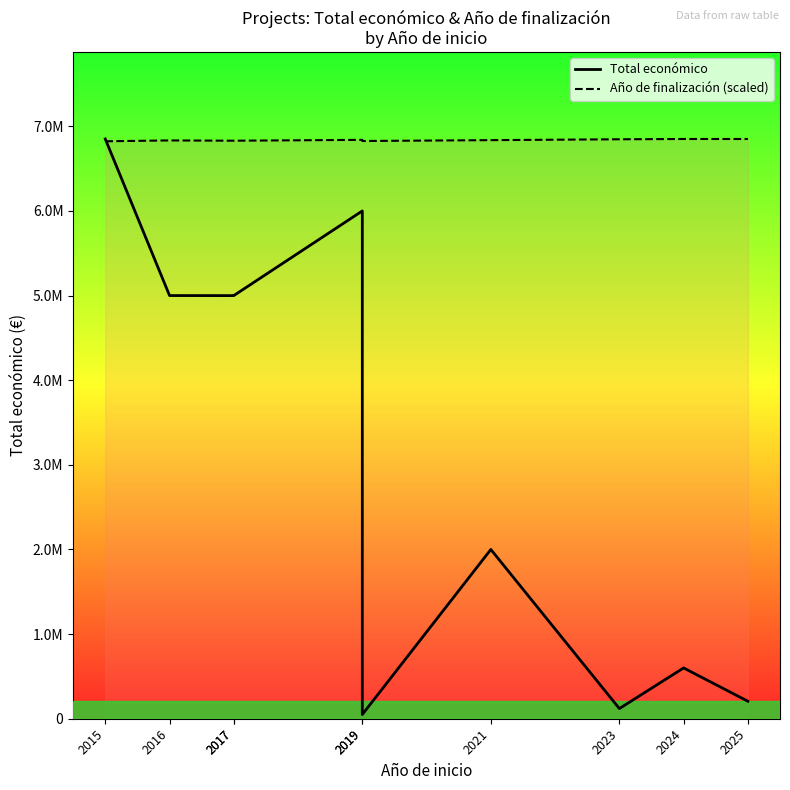

What is the difference between the Año de finalización (scaled) values at 2016 and 2024?

16896.9